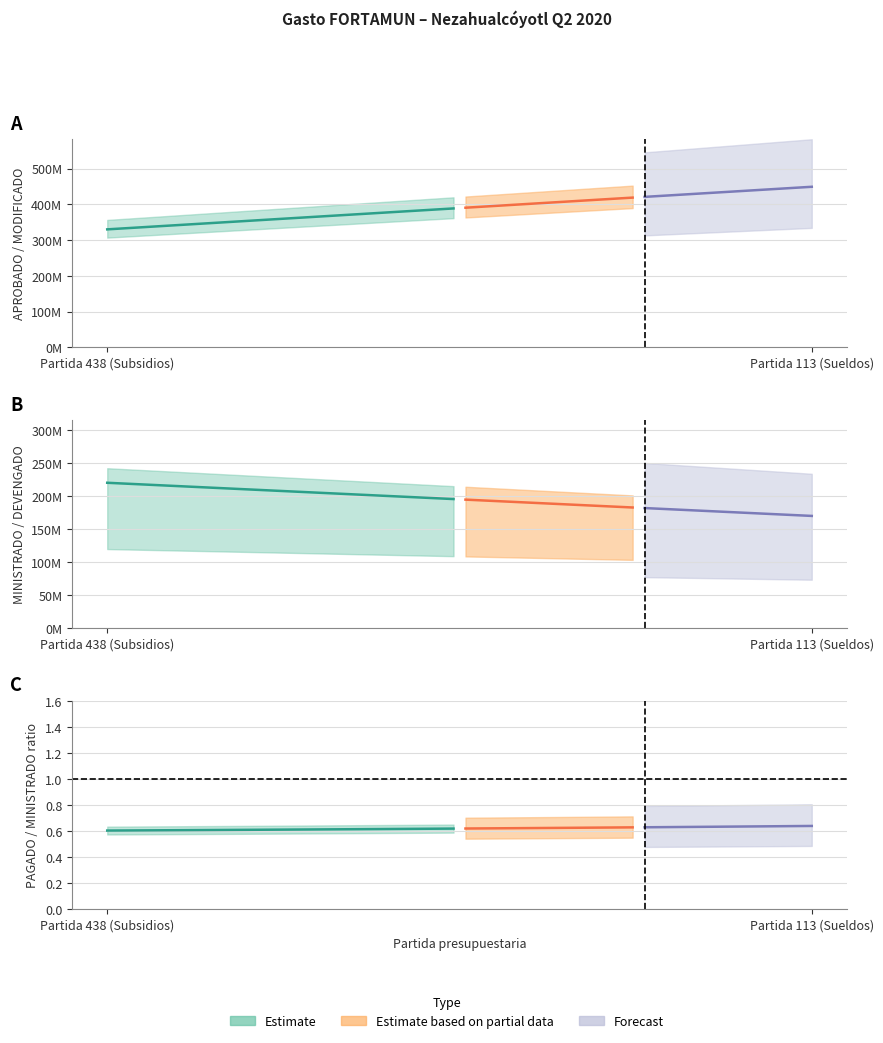

True or false: MINISTRADO has a value of 220000000.0 at Partida 438 (Subsidios).

True